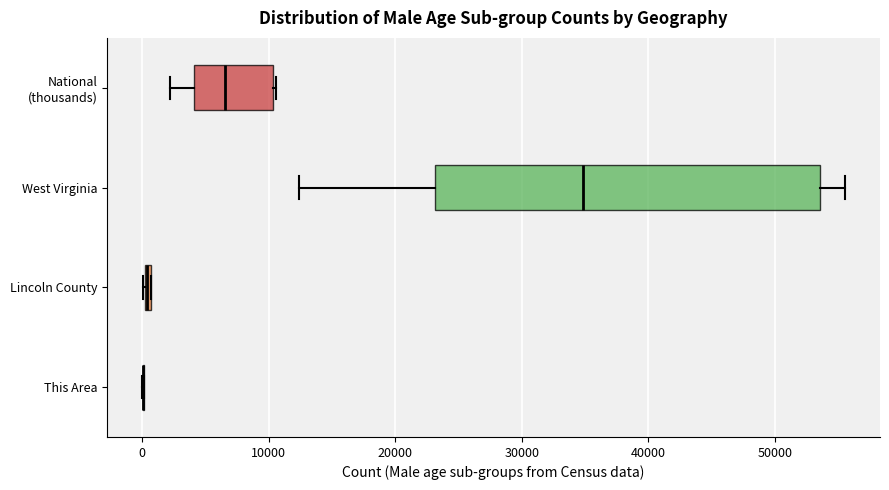

Comparing the boxes themselves (not the whiskers), which one is the widest?

West Virginia